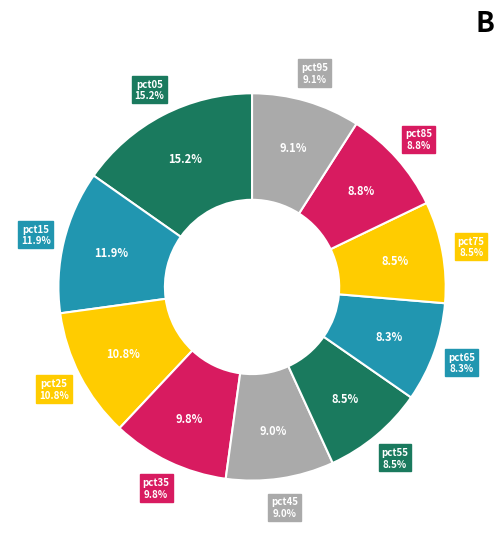

Rank the categories by value from highest to lowest.

pct05, pct15, pct25, pct35, pct95, pct45, pct85, pct55, pct75, pct65